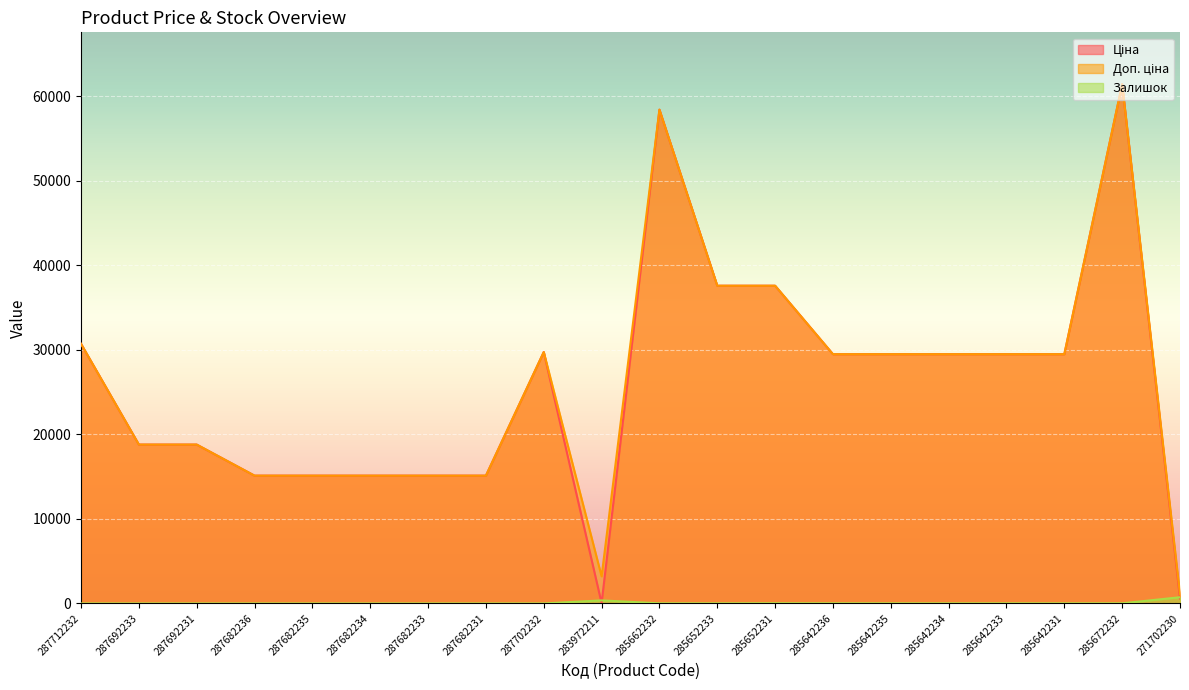

Count the number of data series in this chart.

3